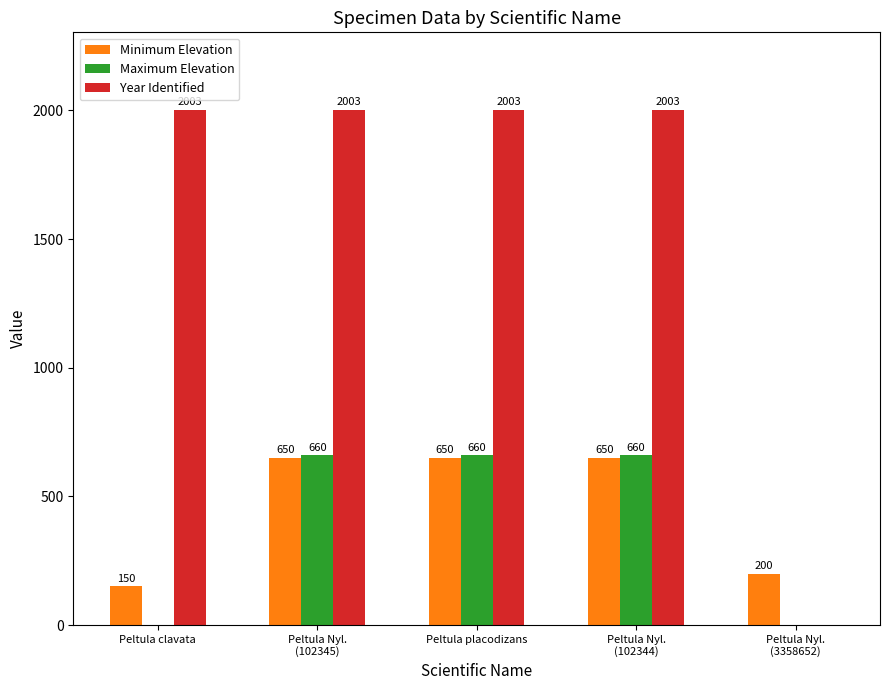

What is the approximate value of Maximum Elevation at Peltula placodizans?

660